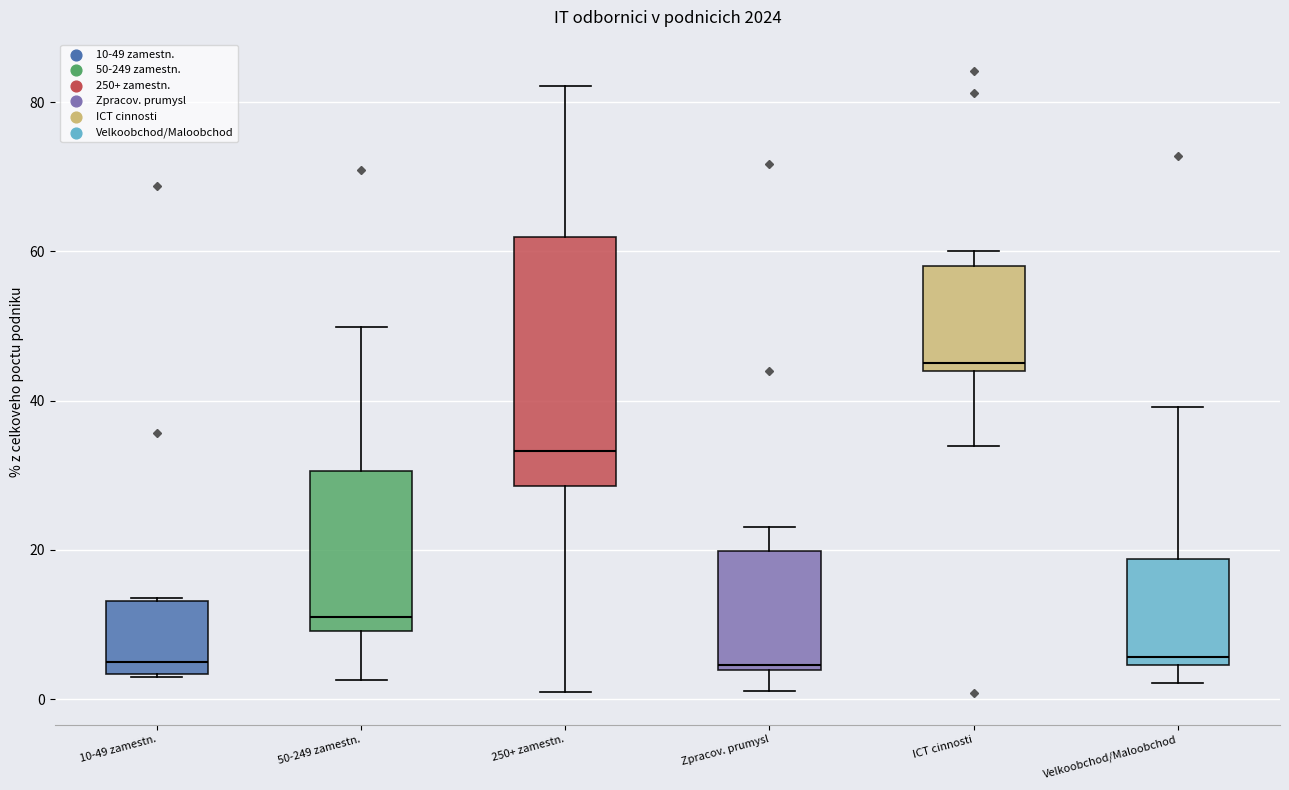

Reading left to right, read every box against the y-axis: the position of its median line, the range the box covers, and the ends of its whiskers. The values are not printed on the chart, so give them approximately, as read against the axis.

10-49 zamestn.: median 6, box 4 to 14, whiskers 2 to 14
50-249 zamestn.: median 12, box 10 to 30, whiskers 2 to 50
250+ zamestn.: median 34, box 28 to 62, whiskers 0 to 82
Zpracov. prumysl: median 4 (just above the box's lower edge), box 4 to 20, whiskers 2 to 24
ICT cinnosti: median 46, box 44 to 58, whiskers 34 to 60
Velkoobchod/Maloobchod: median 6, box 4 to 18, whiskers 2 to 40